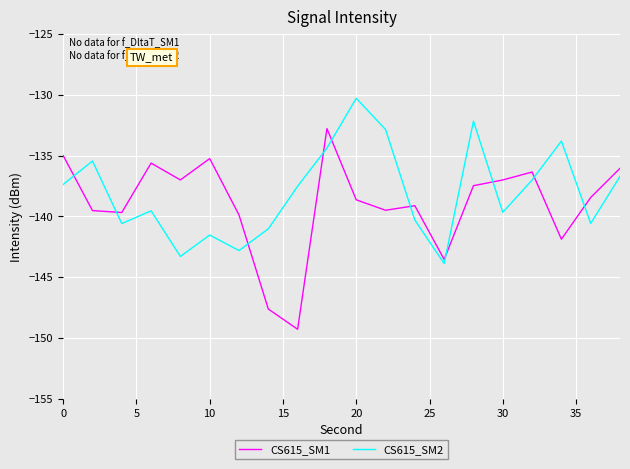

Which series has the largest range (max minus min)?

CS615_SM1